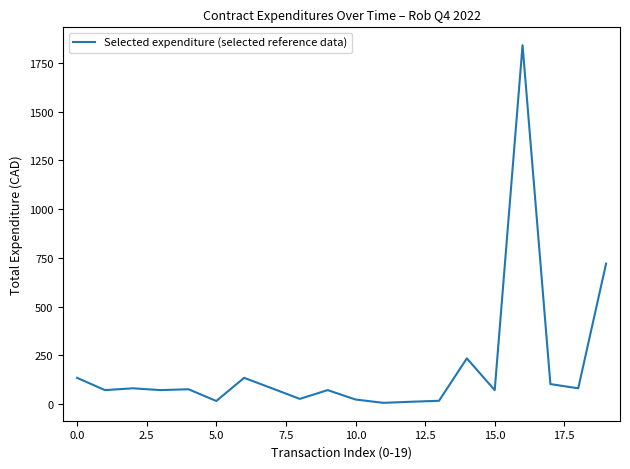

What is the difference between the maximum and minimum values?

1836.3